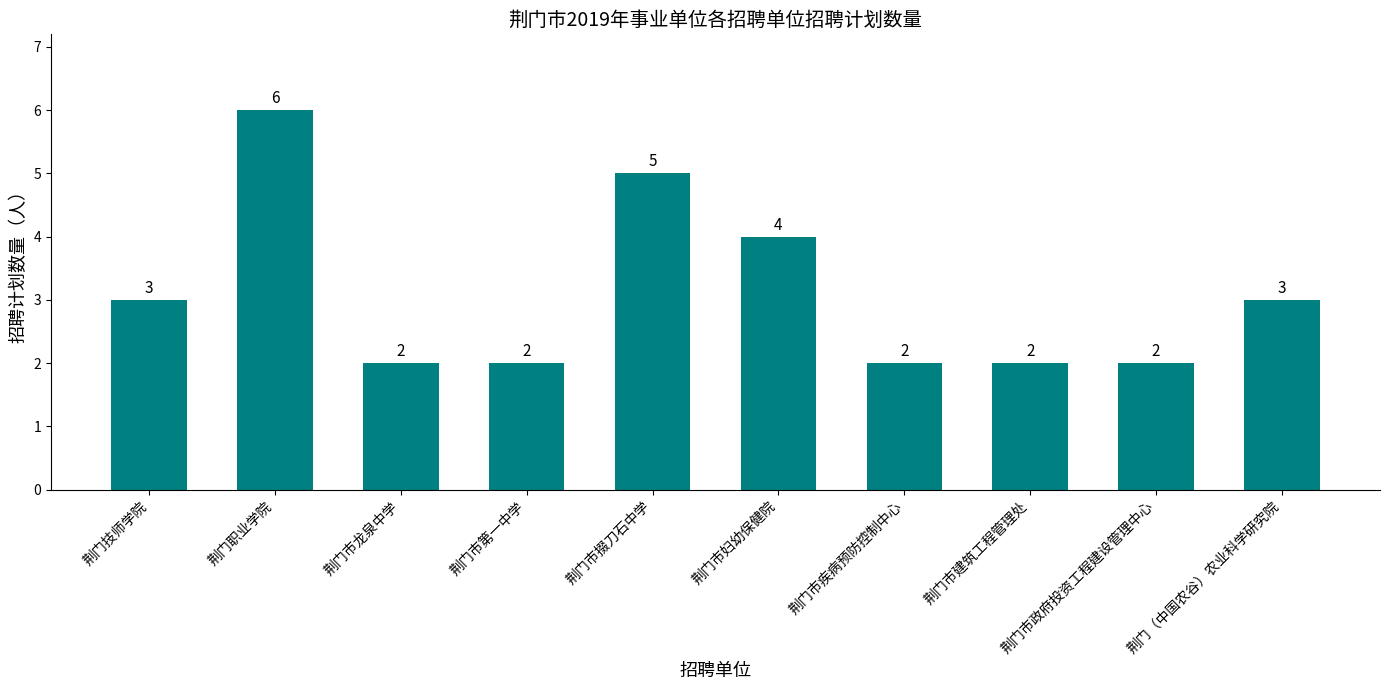

Between 荆门（中国农谷）农业科学研究院 and 荆门市龙泉中学, which is larger?

荆门（中国农谷）农业科学研究院